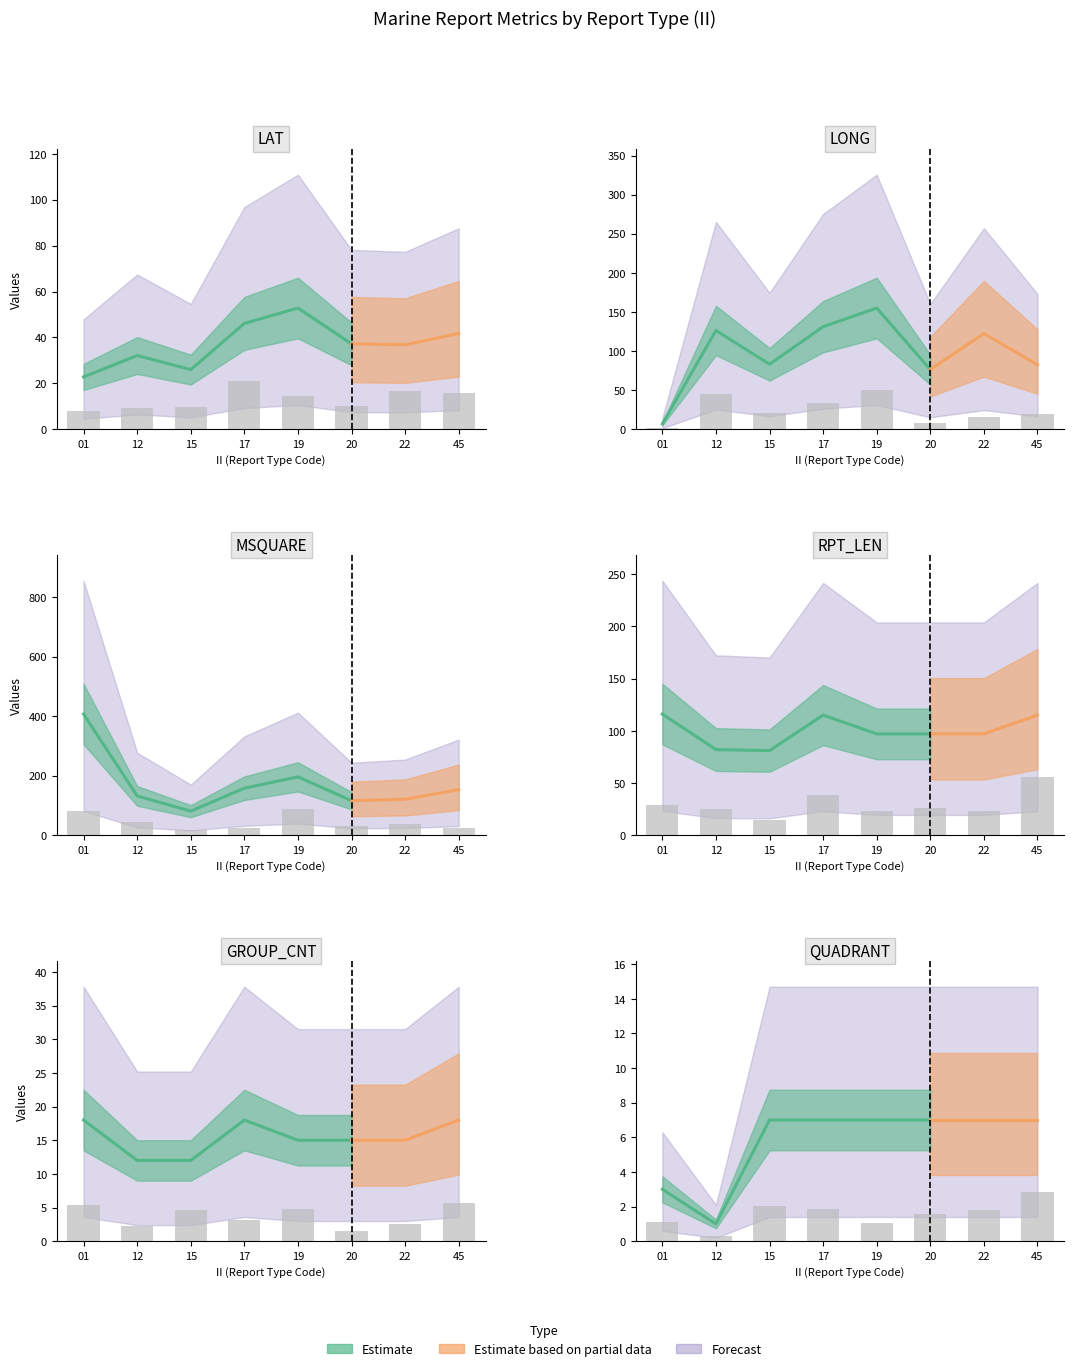

What is the smallest value displayed?

1.0